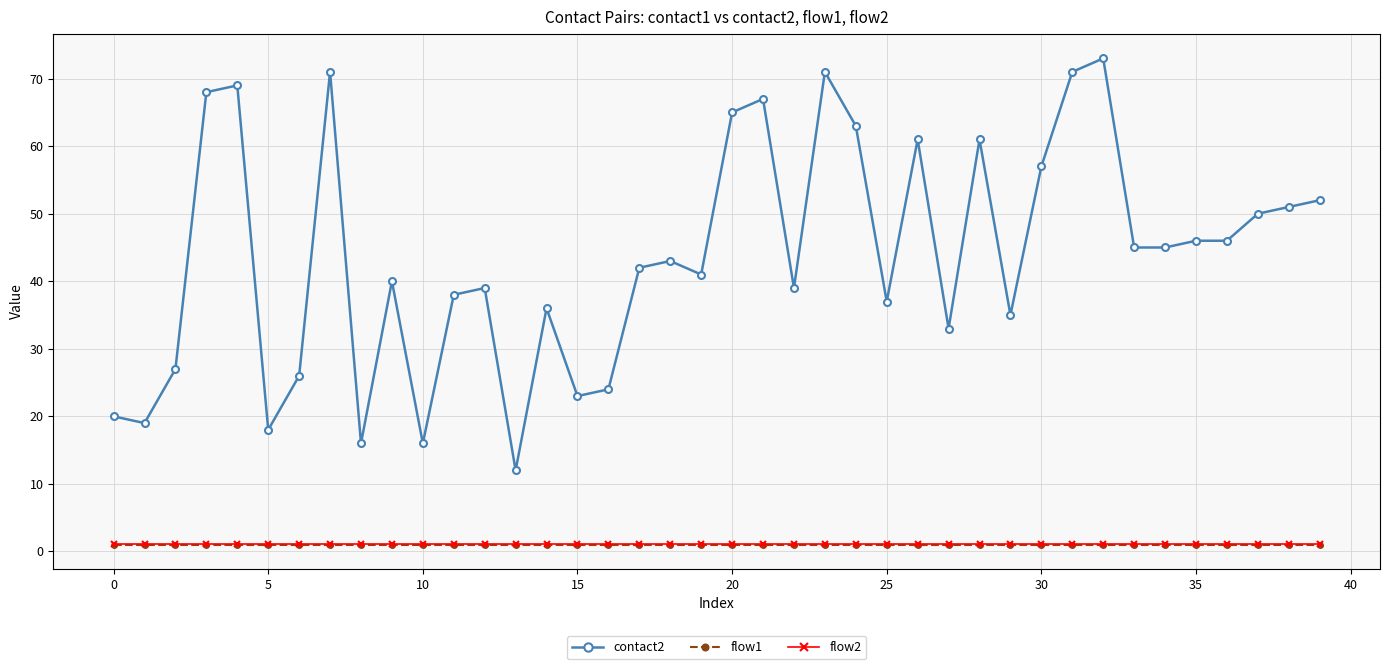

Which series has the largest range (max minus min)?

contact2